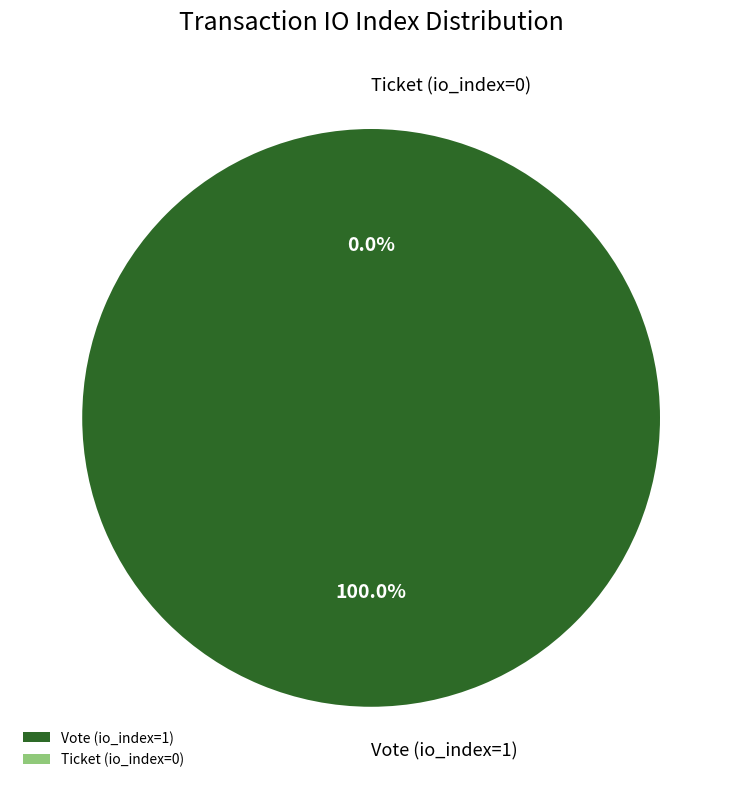

To the nearest percent, what is the difference between the largest and smallest slice percentages?

100%